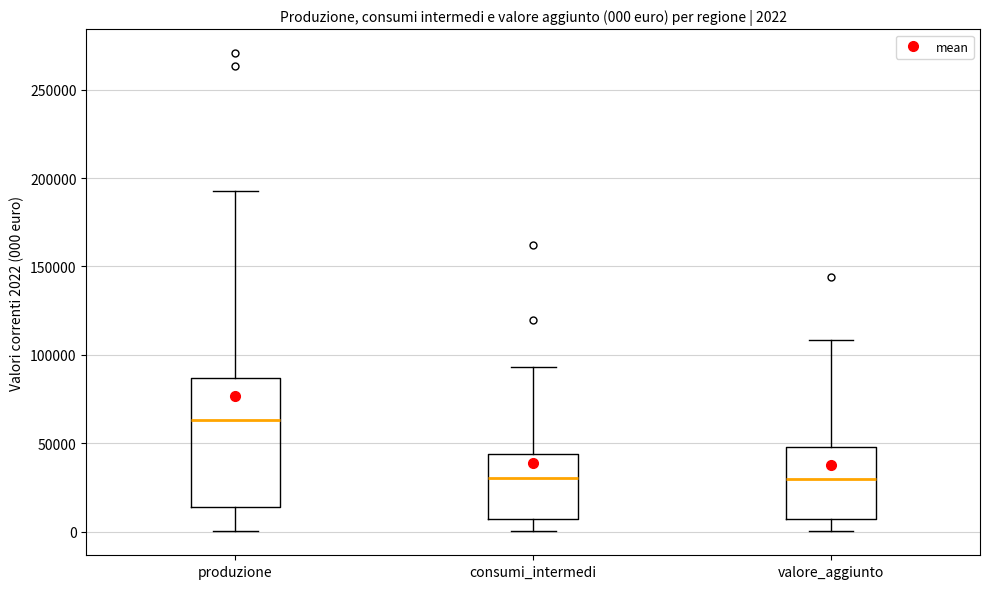

Comparing the boxes themselves (not the whiskers), which one is the tallest?

produzione